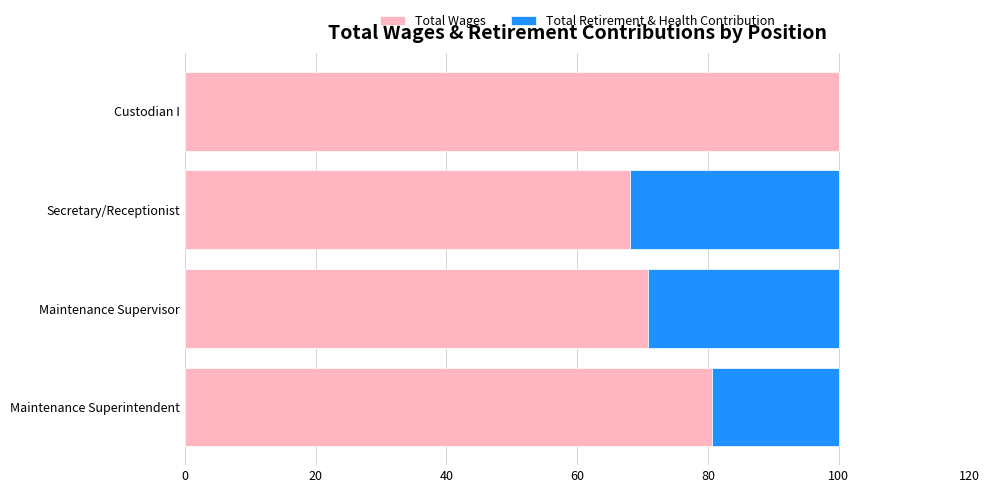

What is the total value across all series at Secretary/Receptionist?

100.0